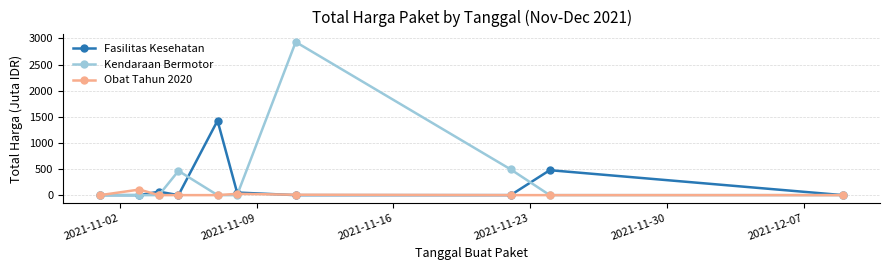

True or false: Kendaraan Bermotor has more than 0 points higher than both neighbors.

True